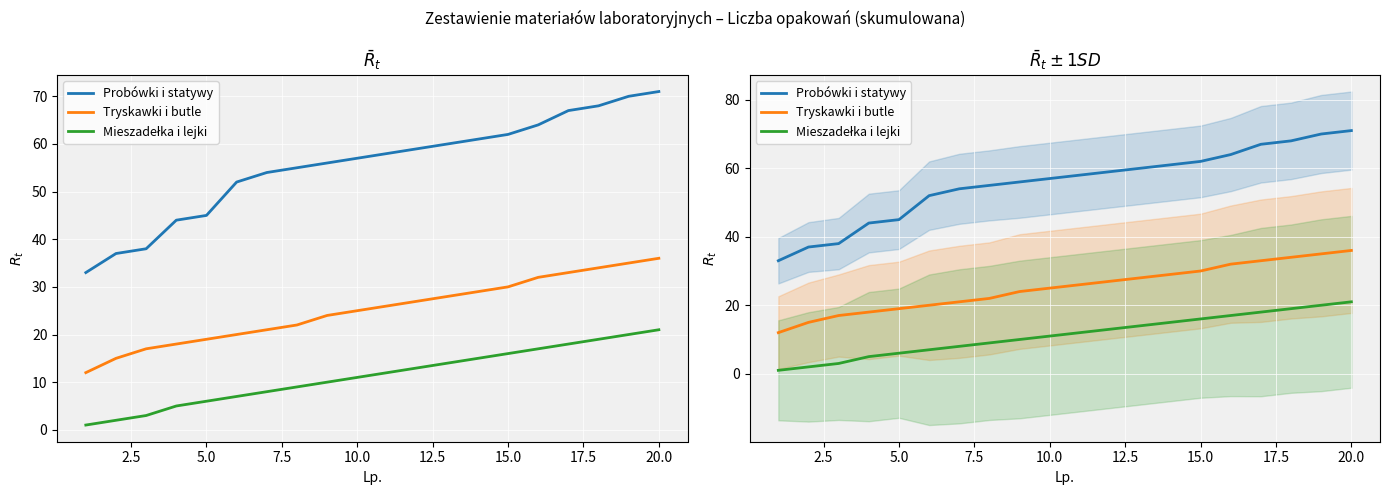

Does the chart display data point markers on the line(s)?

No